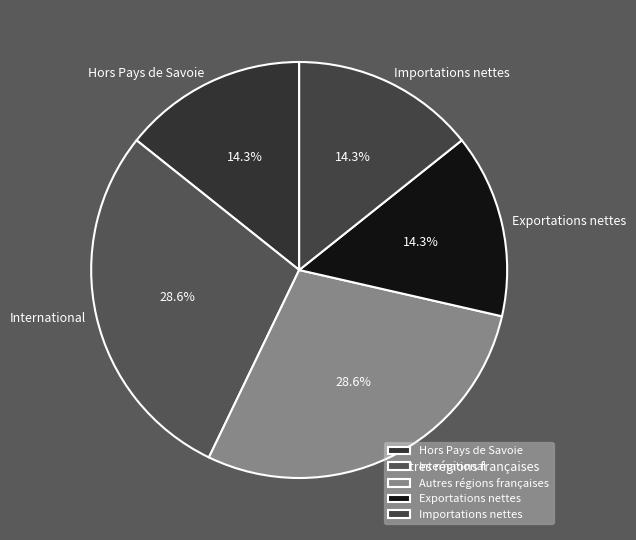

What is the total percentage of Importations nettes and Exportations nettes?

28.6%